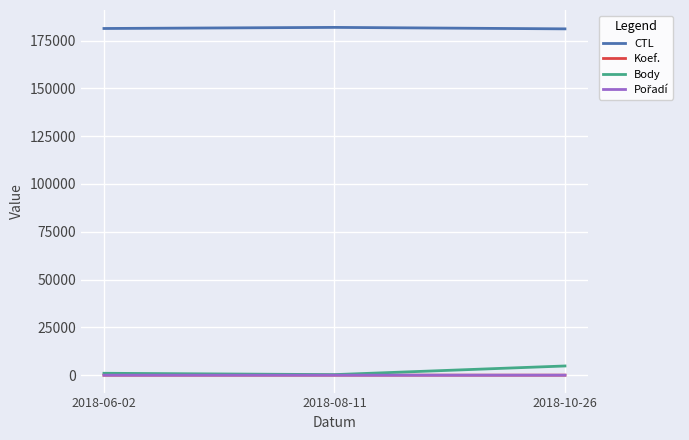

The value of CTL at 2018-08-11 is 181911. True or false?

True